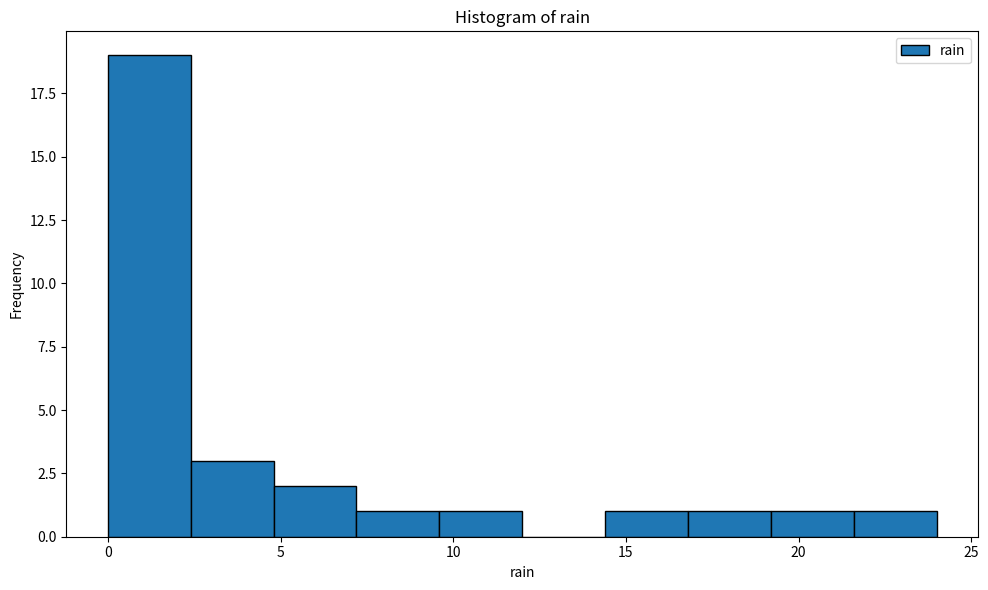

Reading left to right, transcribe this chart: for each bar, give the range it covers on the x-axis and its height. Neither the bar edges nor the heights are printed on the chart, so give them approximately, as read against the axes.

0.0 to 2.4: 19
2.4 to 4.8: 3
4.8 to 7.2: 2
7.2 to 9.6: 1
9.6 to 12.0: 1
12.0 to 14.4: 0
14.4 to 16.8: 1
16.8 to 19.2: 1
19.2 to 21.6: 1
21.6 to 24.0: 1